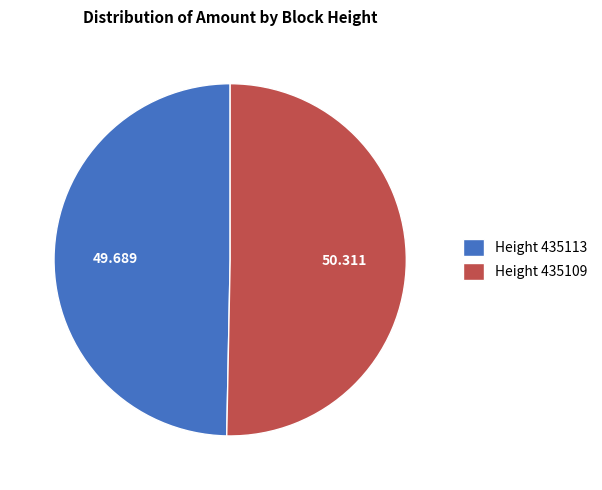

Is there any slice that represents more than half of the pie?

Yes